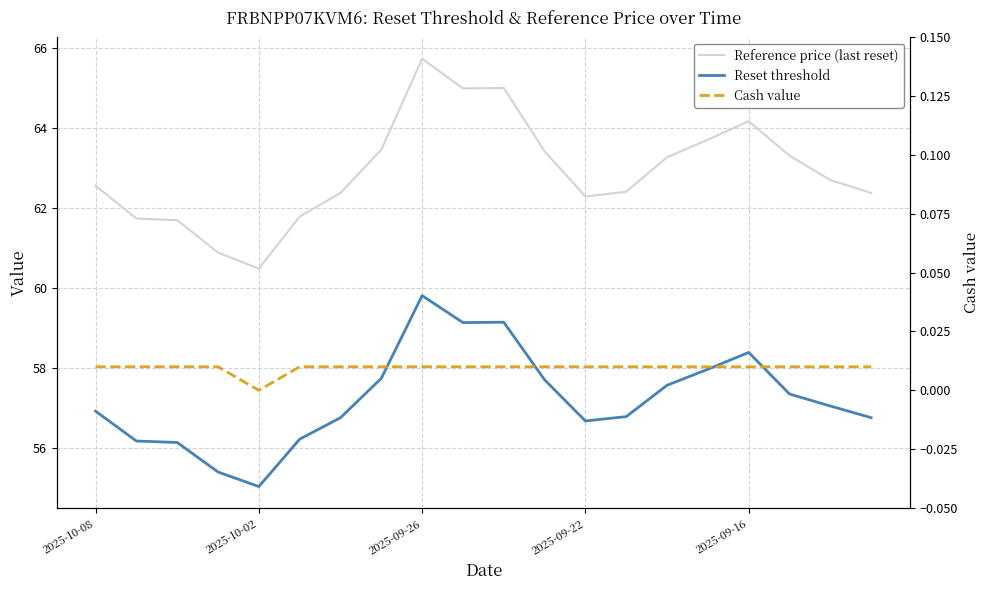

At how many categories does at least one series exceed 58?

20